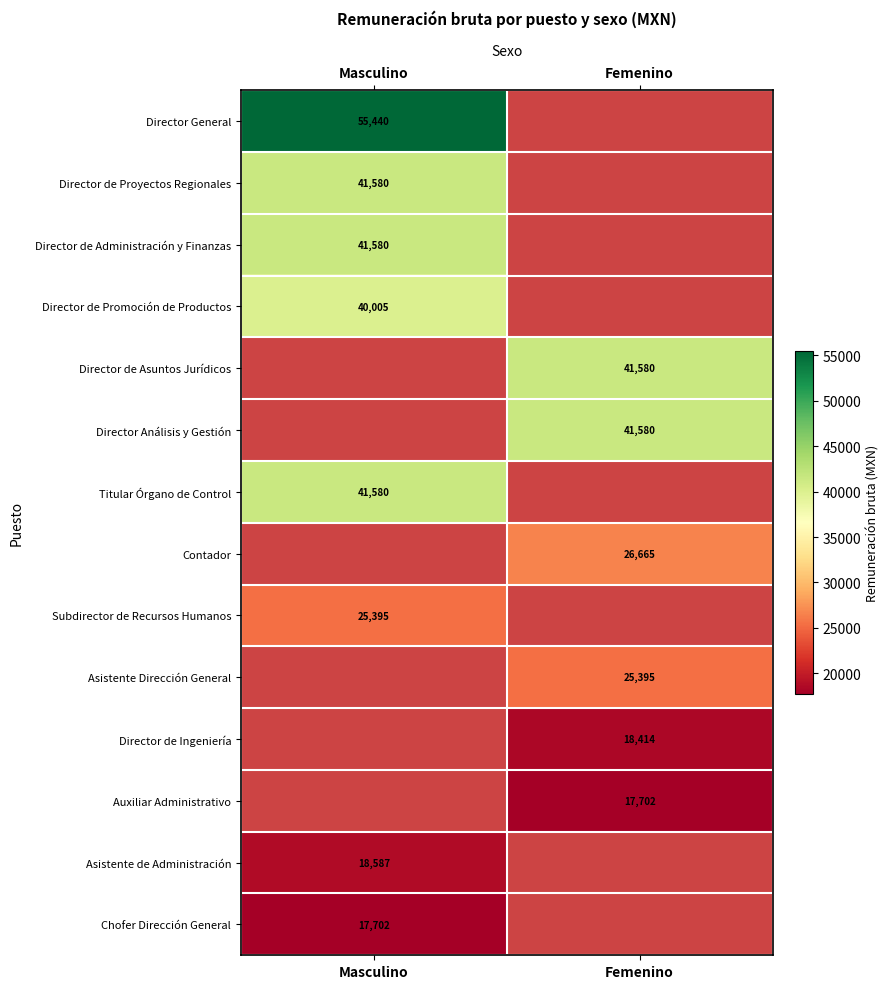

Is the value of Contador at Femenino greater than the value of Asistente de Administración at Masculino?

Yes